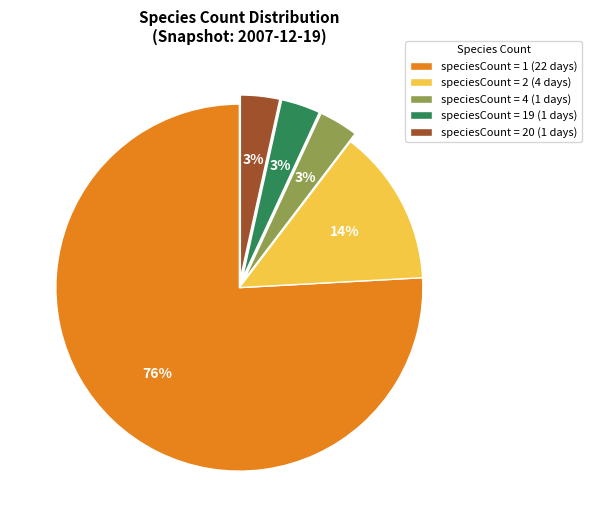

Is it true that speciesCount = 1 (22 days) is 76% of the pie?

True